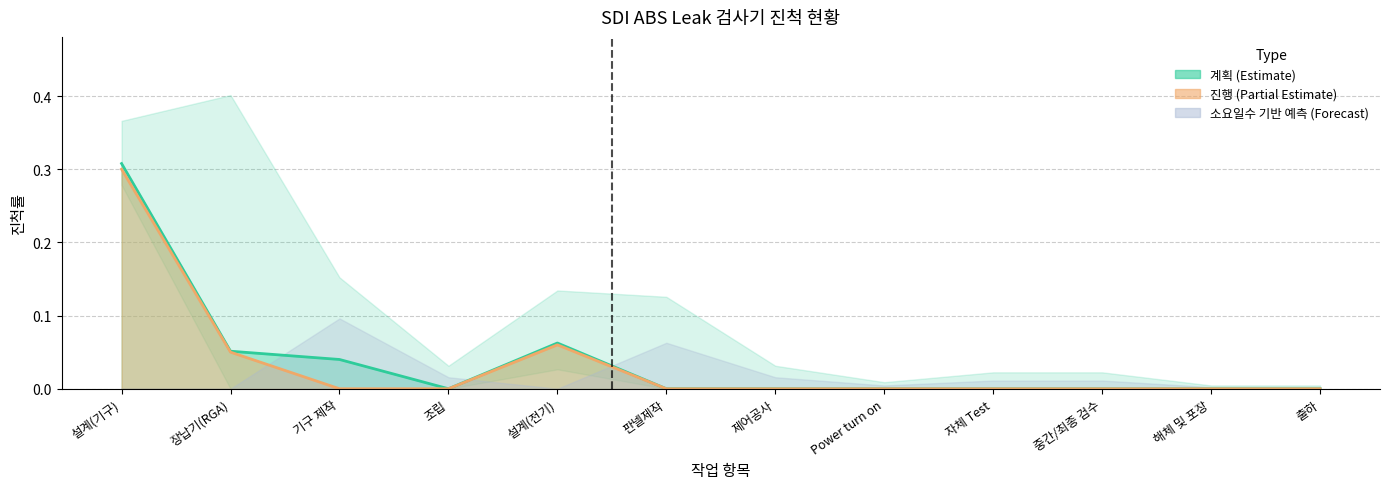

What is the approximate value of 진행 at 설계(전기)?

0.1